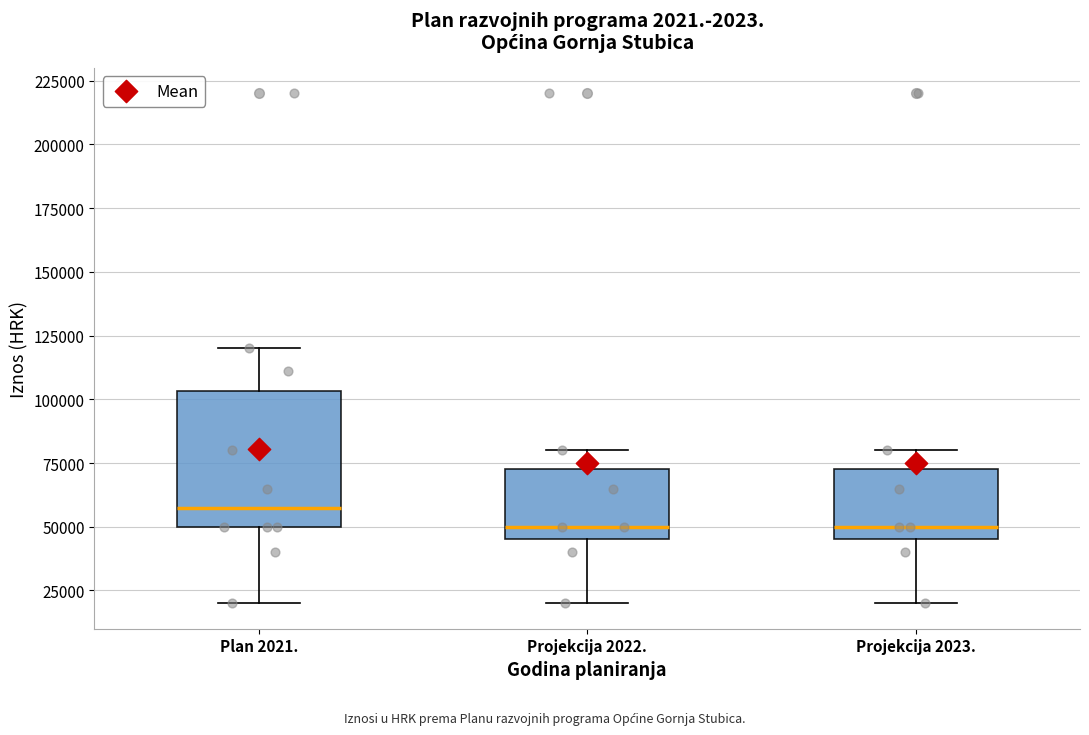

Reading left to right, transcribe this box plot: for each box, give where its median line is, the range the box spans, and where its two whiskers end, as read against the y-axis. The values are not printed on the chart, so give them approximately, as read against the axis.

Plan 2021.: median 60000, box 50000 to 105000, whiskers 20000 to 120000
Projekcija 2022.: median 50000, box 45000 to 75000, whiskers 20000 to 80000
Projekcija 2023.: median 50000, box 45000 to 75000, whiskers 20000 to 80000